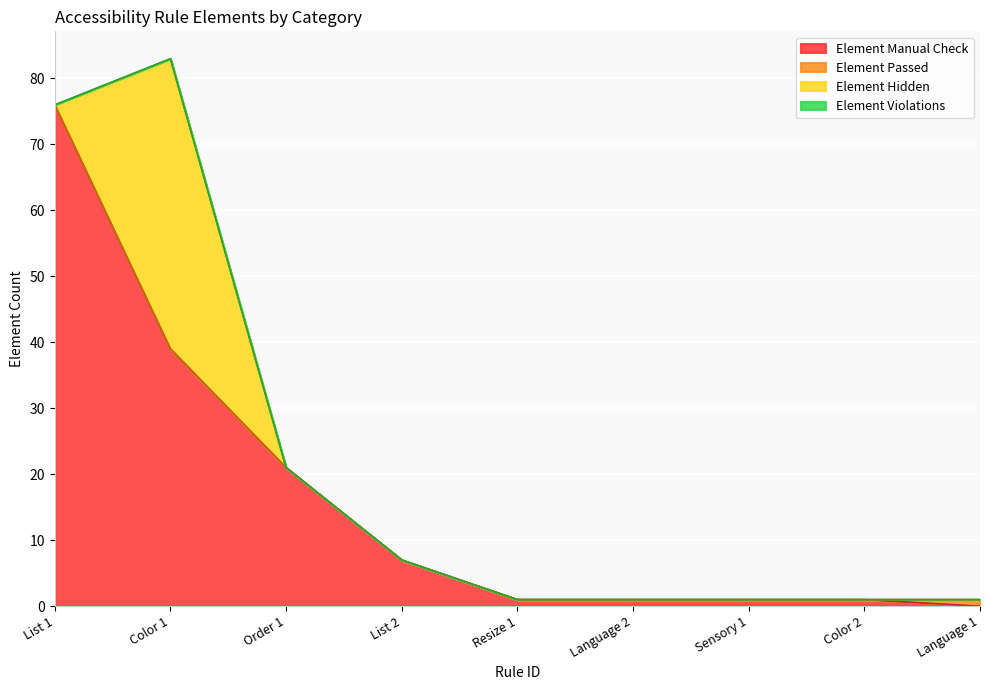

Rank the categories by Element Violations value from highest to lowest.

List 1, Color 1, Order 1, List 2, Resize 1, Language 2, Sensory 1, Color 2, Language 1